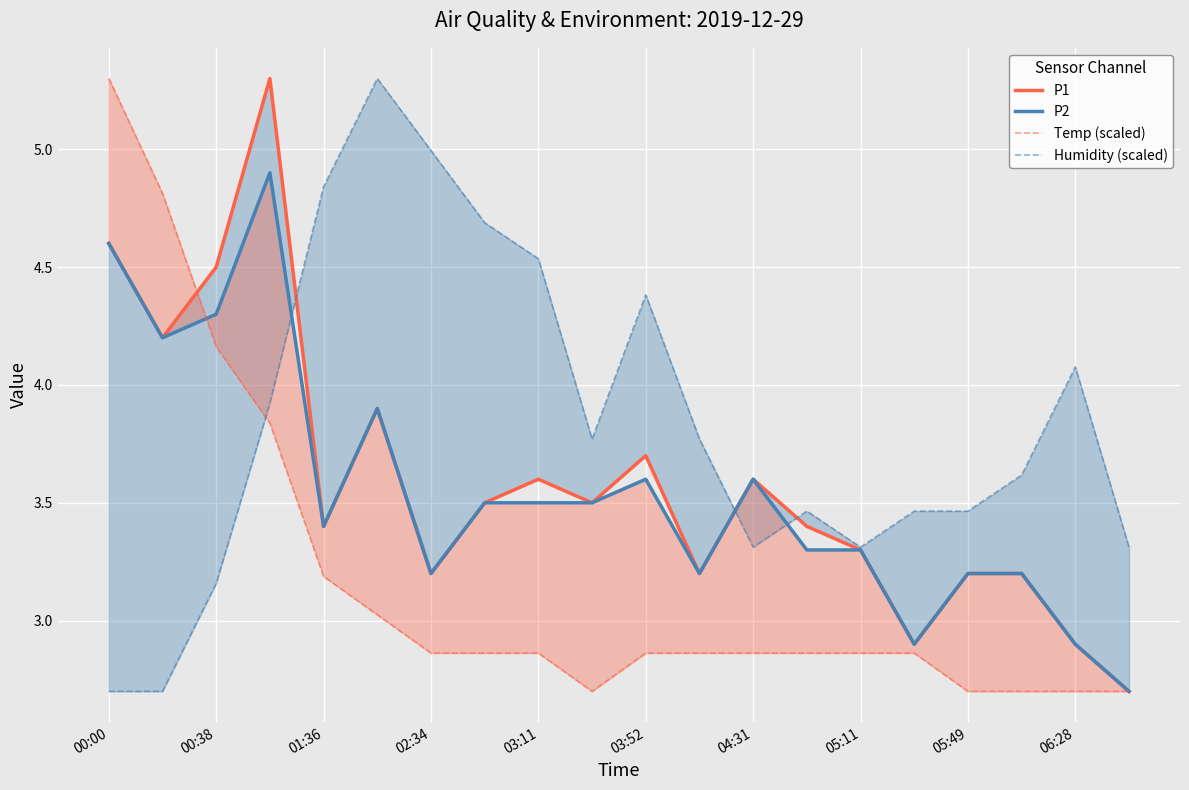

Which series has the largest total across all categories?

Humidity (scaled)